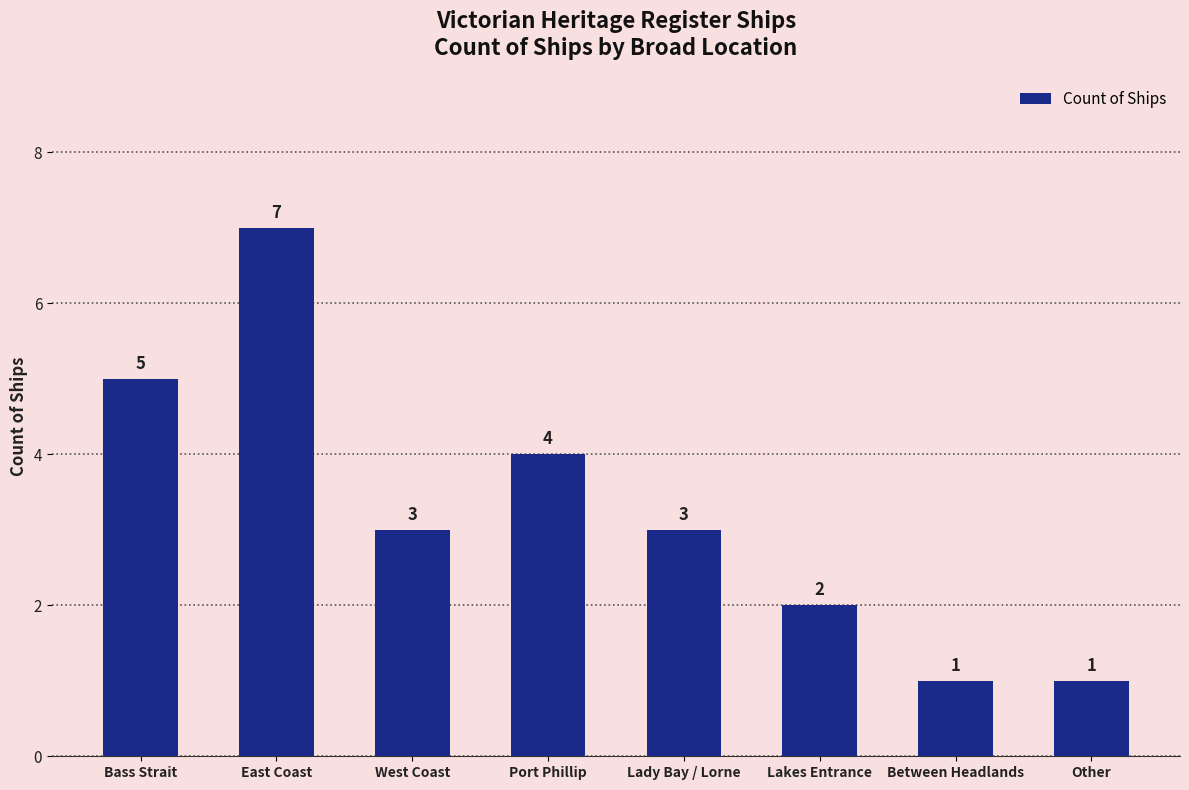

What is the sum of the values at Lakes Entrance and Other?

3